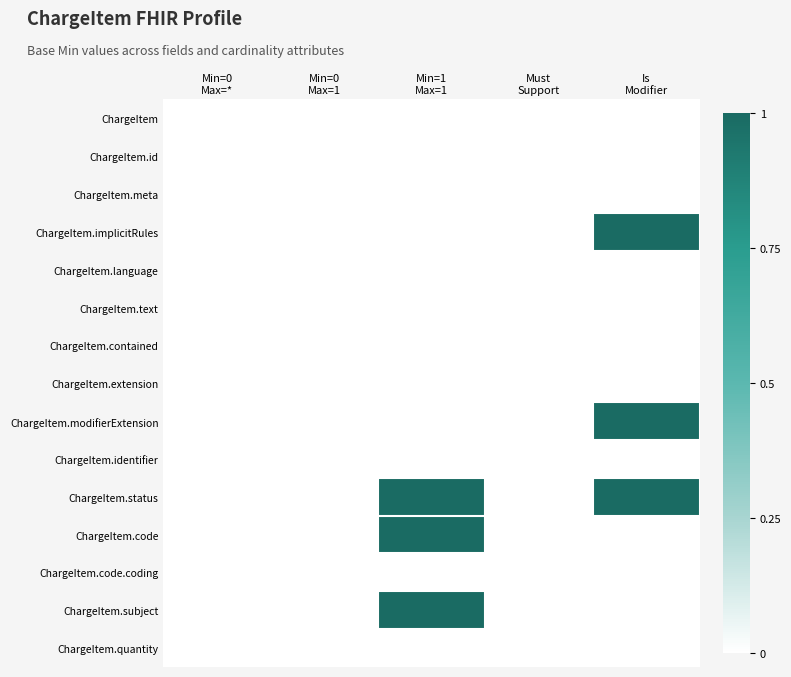

What is the maximum value shown in the chart?

1